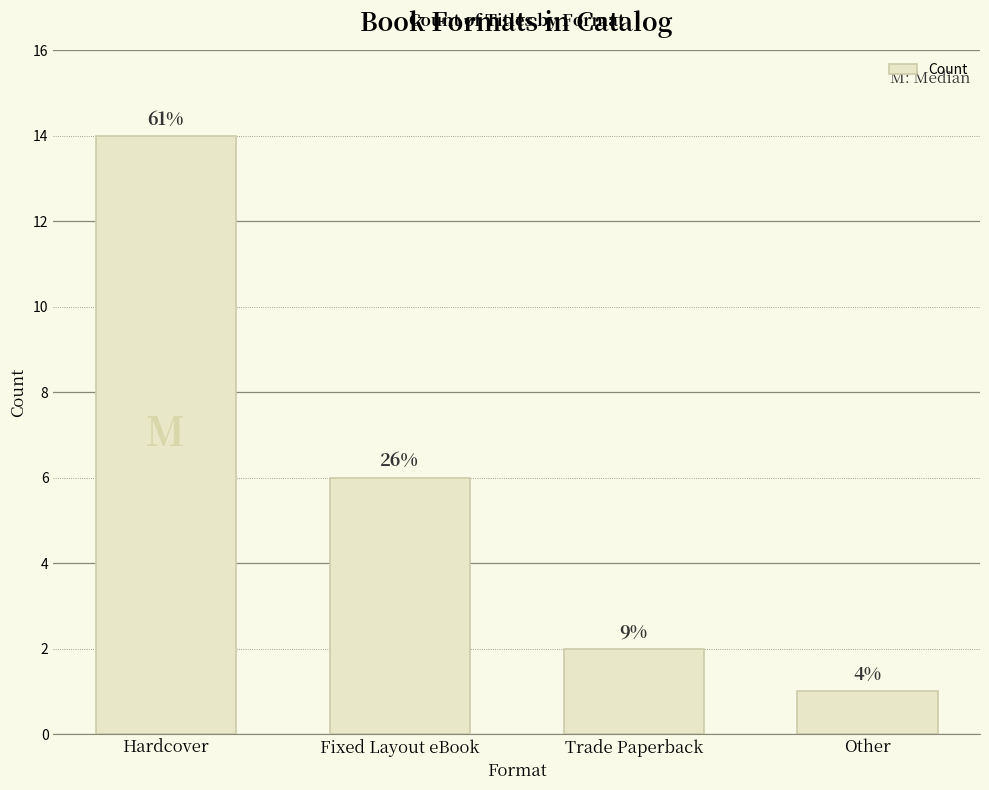

What is the difference between the maximum and minimum values?

13